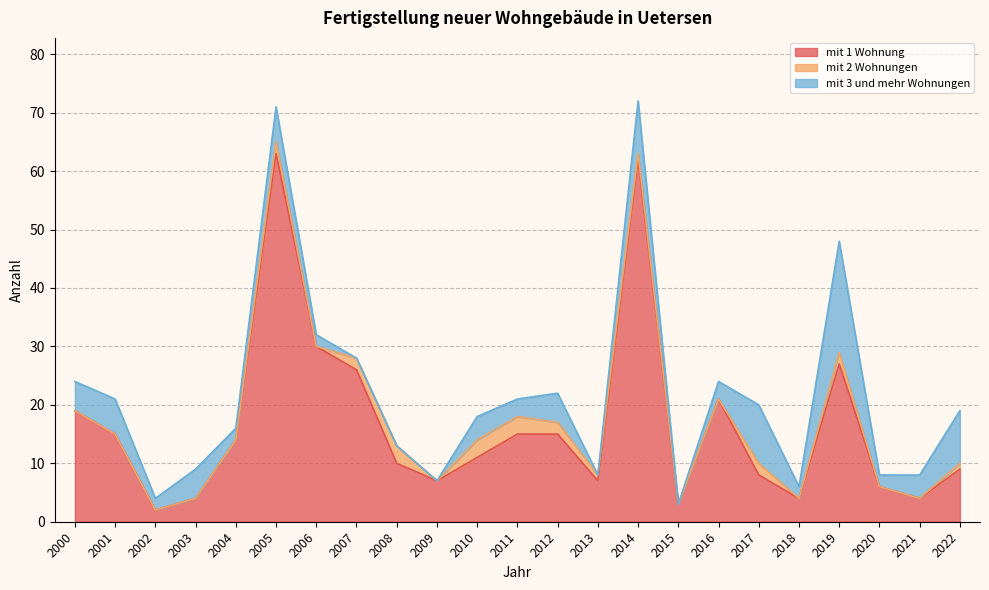

How many data points in mit 1 Wohnung are above 11?

11